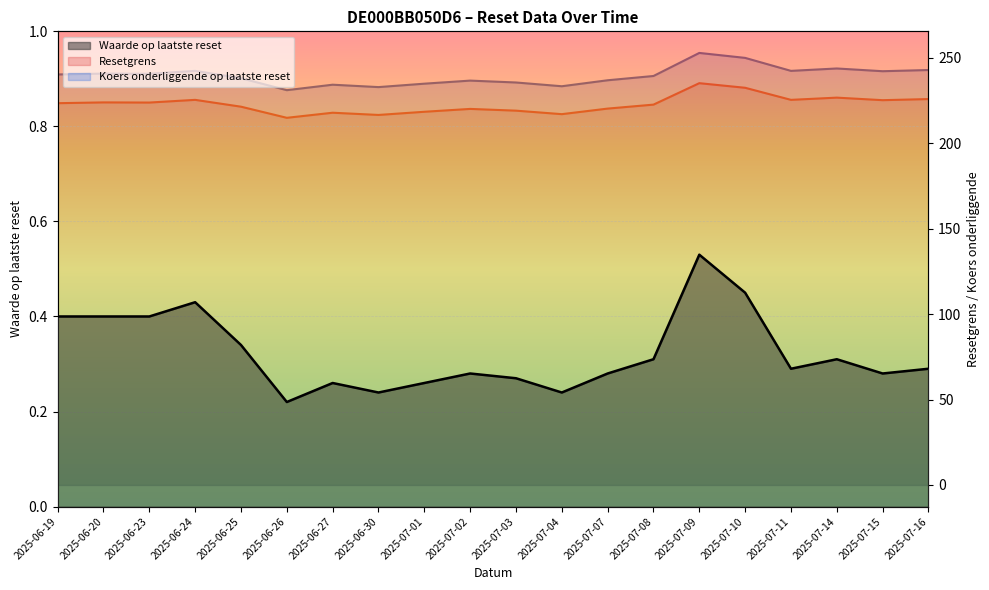

What is the difference between the maximum and minimum values in the Waarde op laatste reset series?

0.3